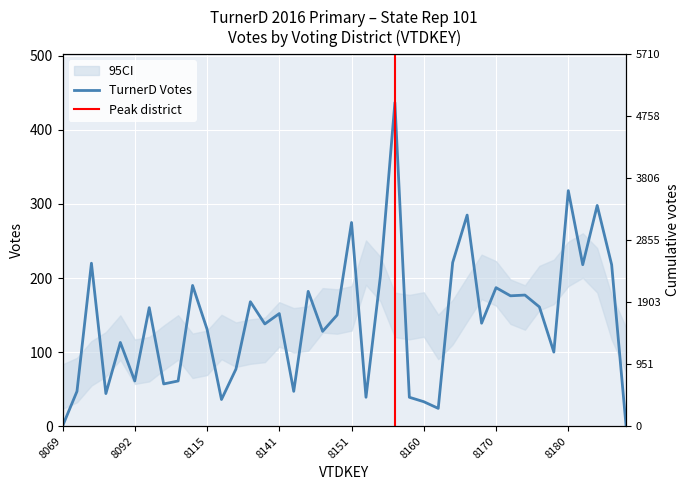

At which category does the data reach its first local valley?

8084